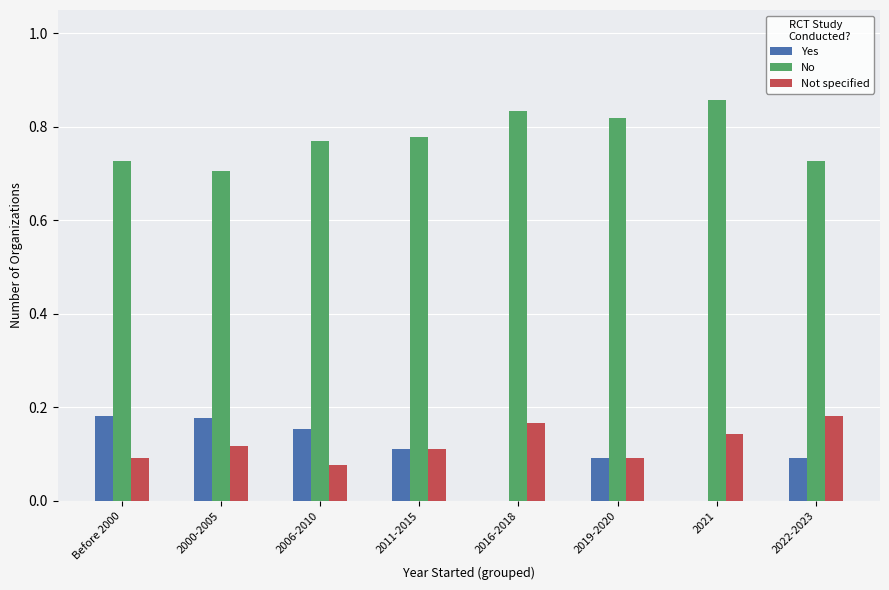

At which category does the chart reach its peak across all series?

2021